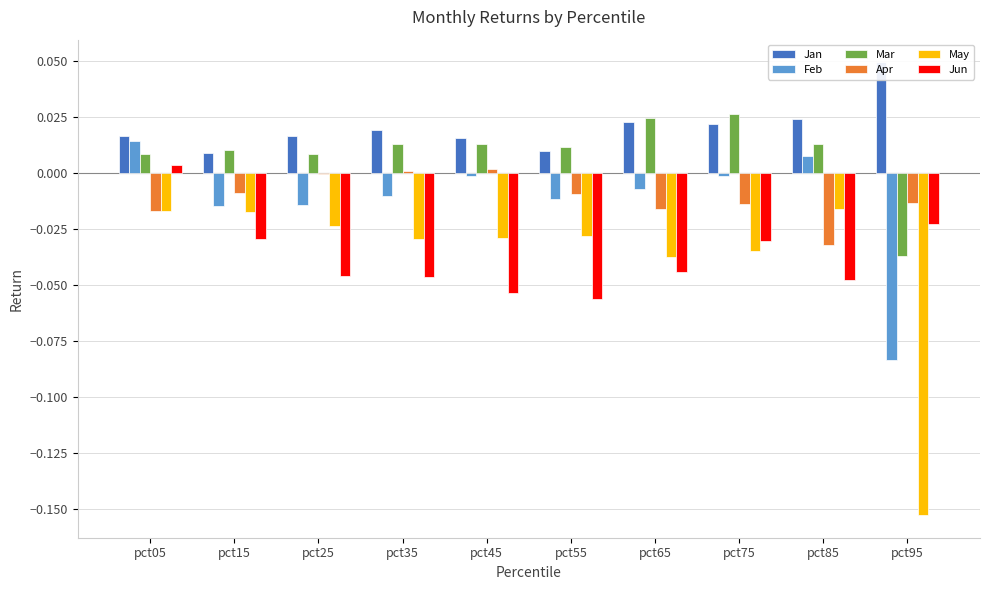

Which label corresponds to the smallest value in the chart?

pct95